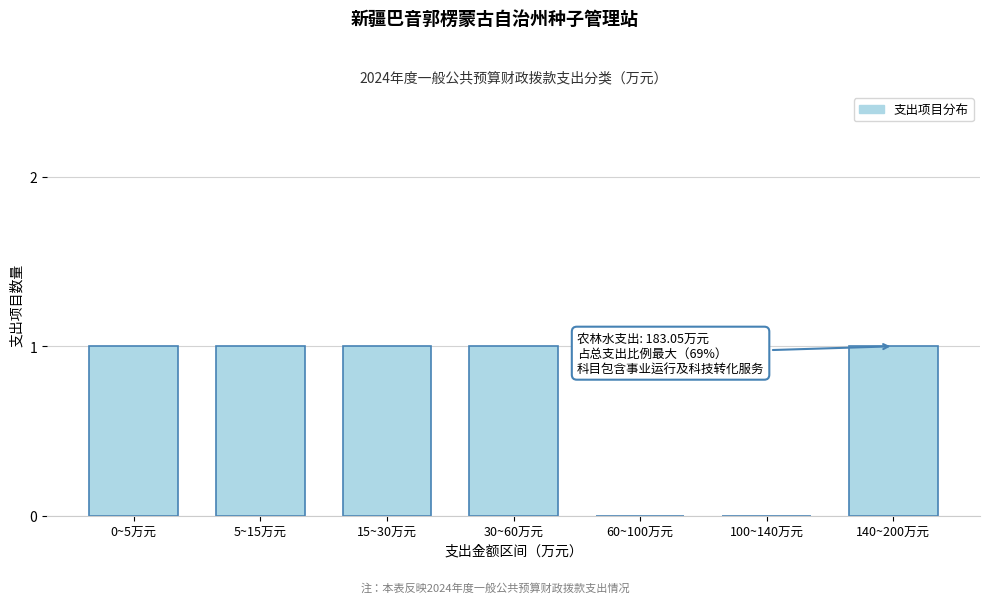

Reading left to right, transcribe all the data shown in this chart.

0~5万元=1	5~15万元=1	15~30万元=1	30~60万元=1	60~100万元=0	100~140万元=0	140~200万元=1